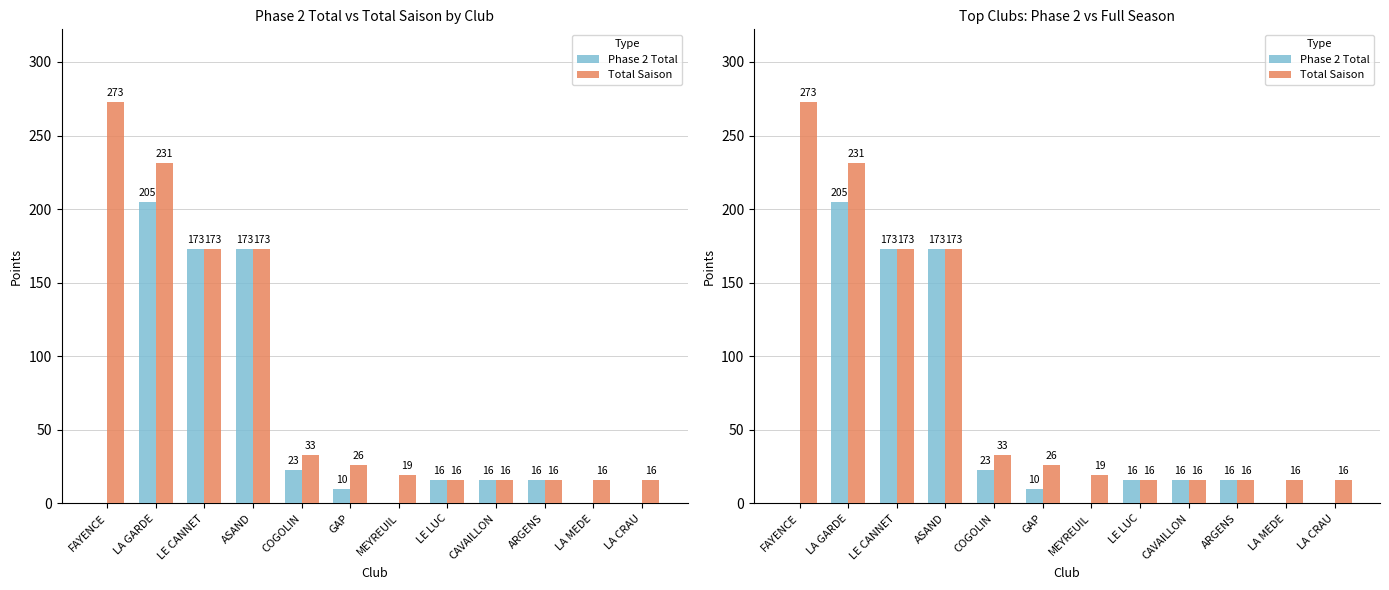

What are all the series names shown in the legend?

Phase 2 Total, Total Saison